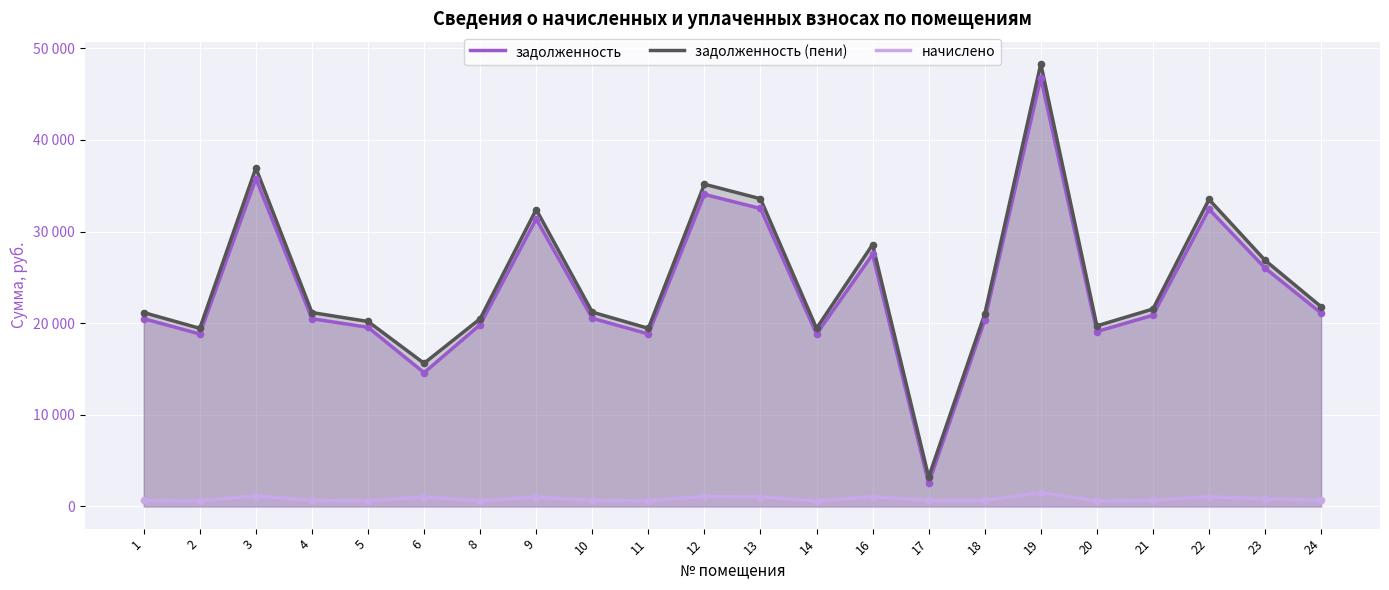

What are all the series names shown in the legend?

задолженность, задолженность (пени), начислено